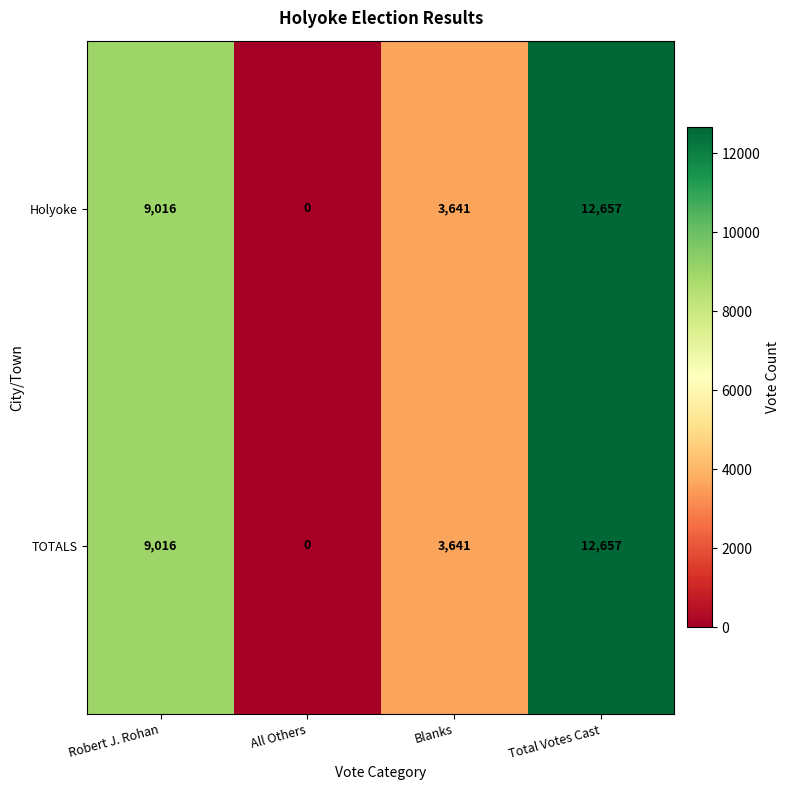

Reading left to right, transcribe all the data shown in this chart.

Holyoke: 9016	0	3641	12657
TOTALS: 9016	0	3641	12657